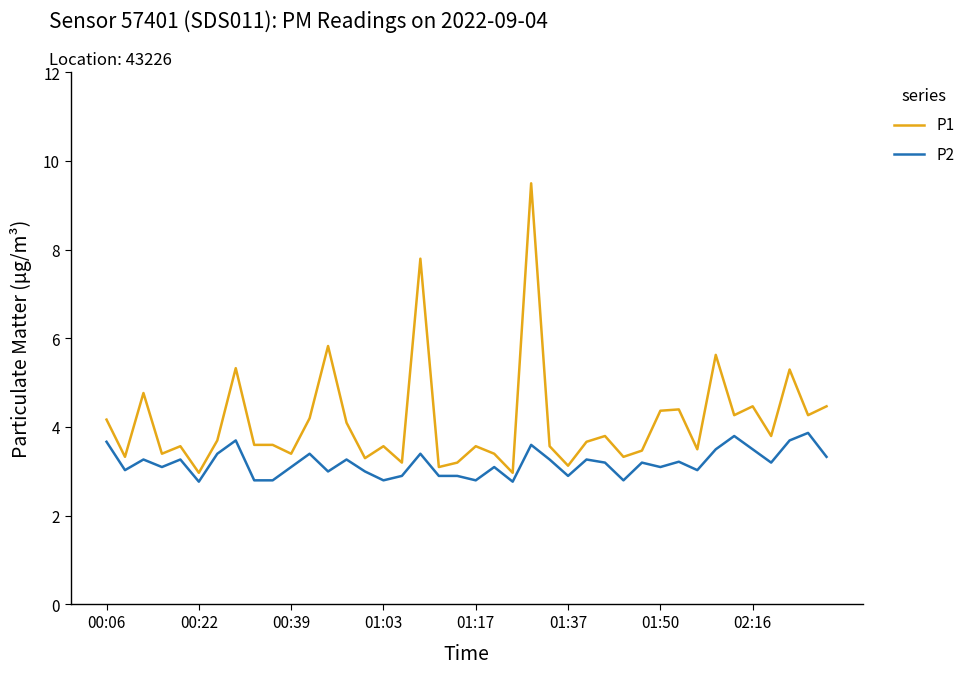

What is the difference between the maximum and minimum values in the P2 series?

1.1